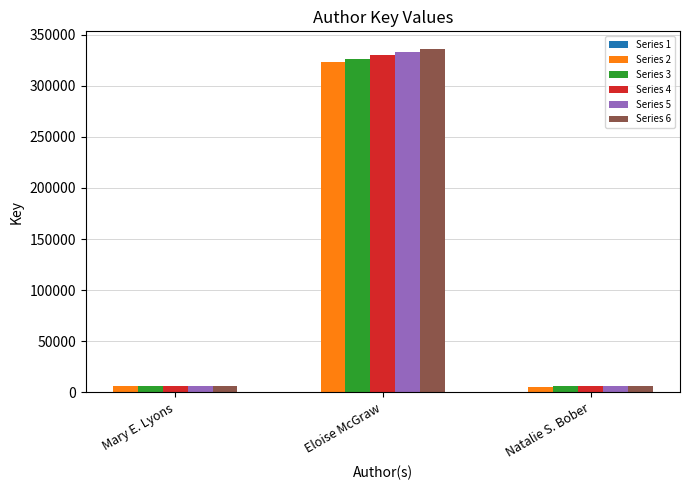

Which series has the largest range (max minus min)?

Series 6